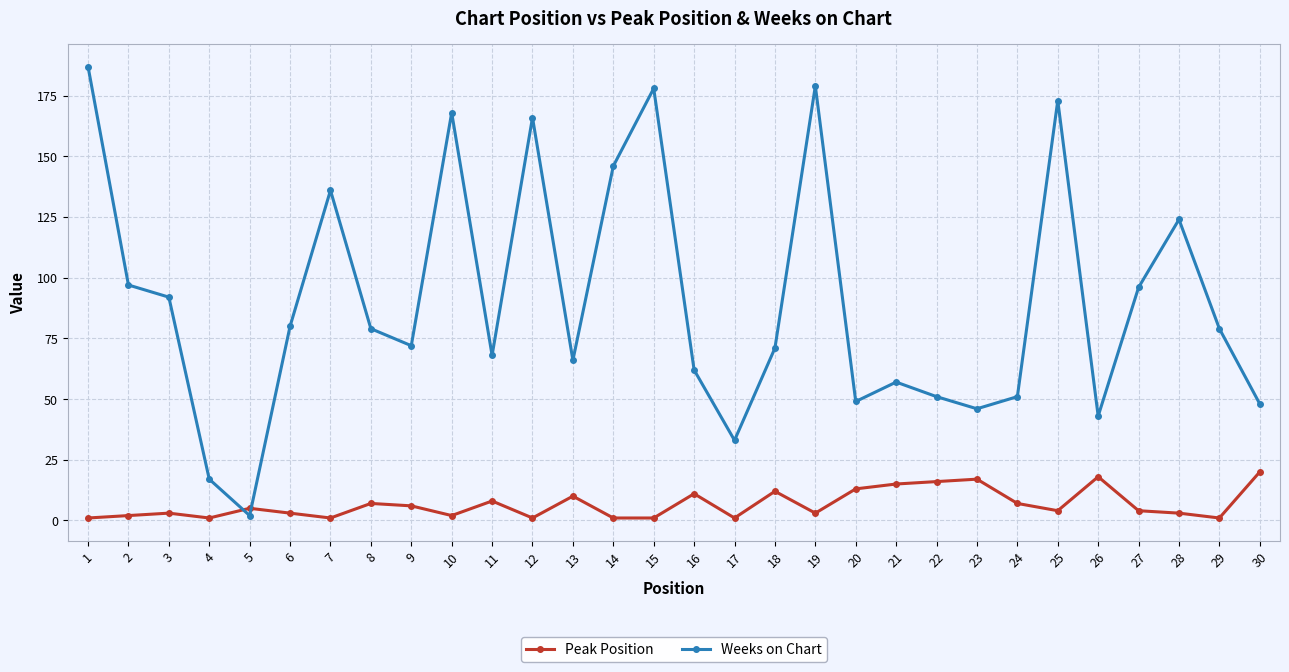

True or false: Peak Position and Weeks on Chart cross at least once.

True